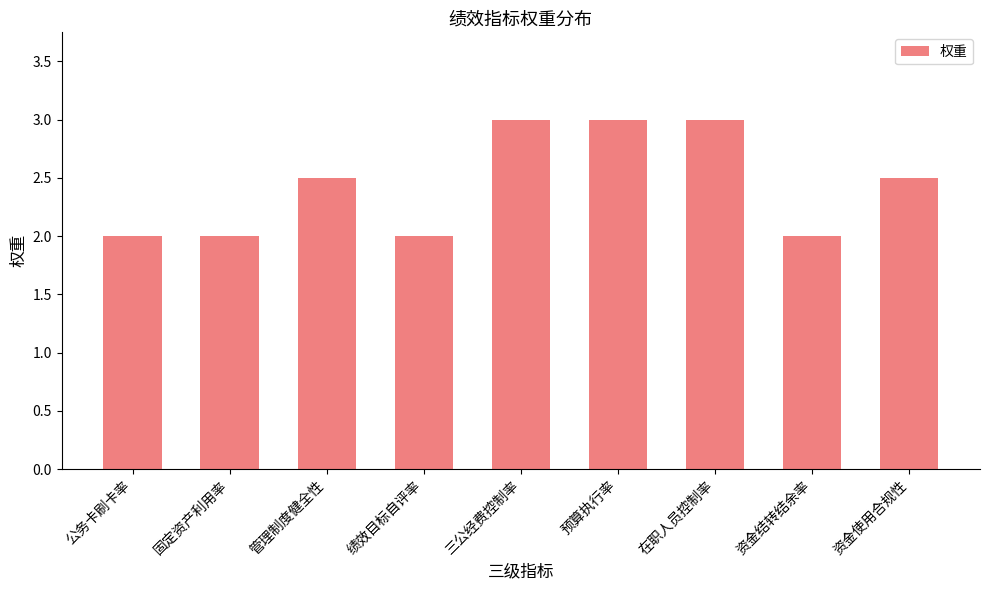

What is the smallest value displayed?

2.0